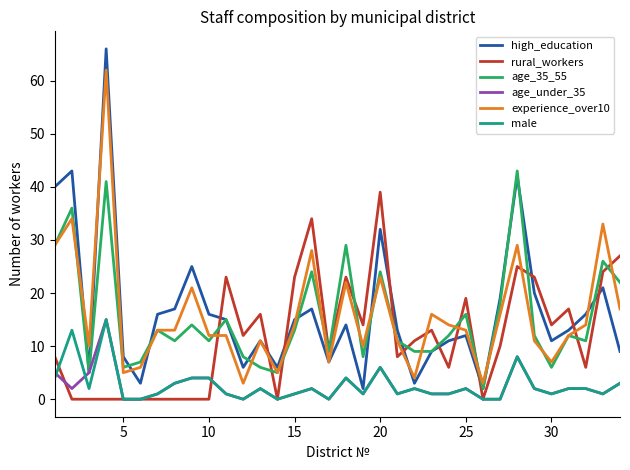

What is the highest value of the rural_workers series?

39